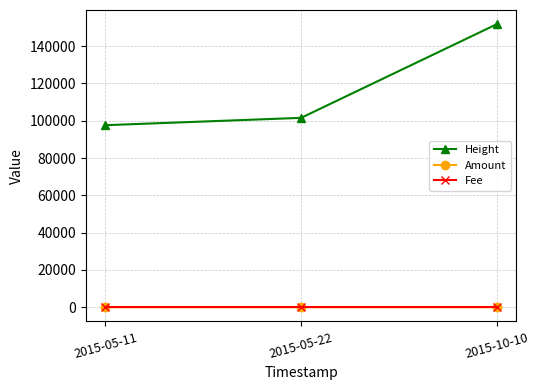

What is the sum of all Amount values?

3